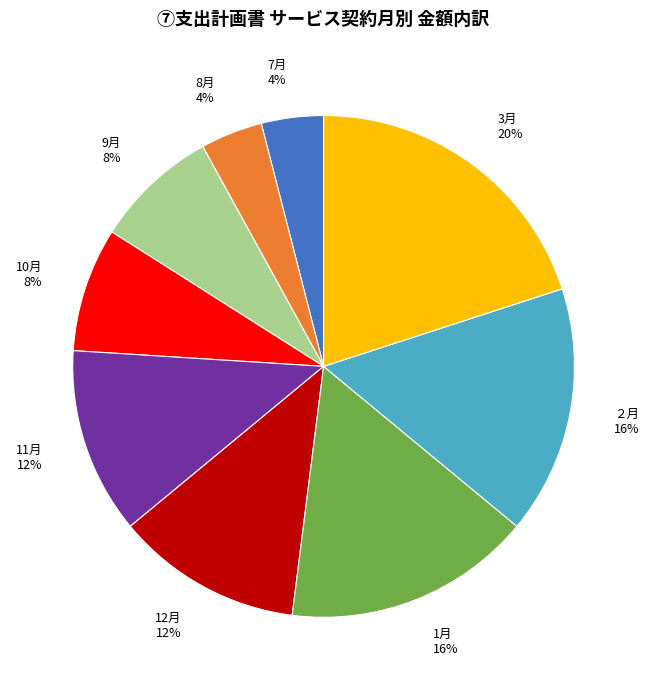

Count the number of slices in the pie.

9